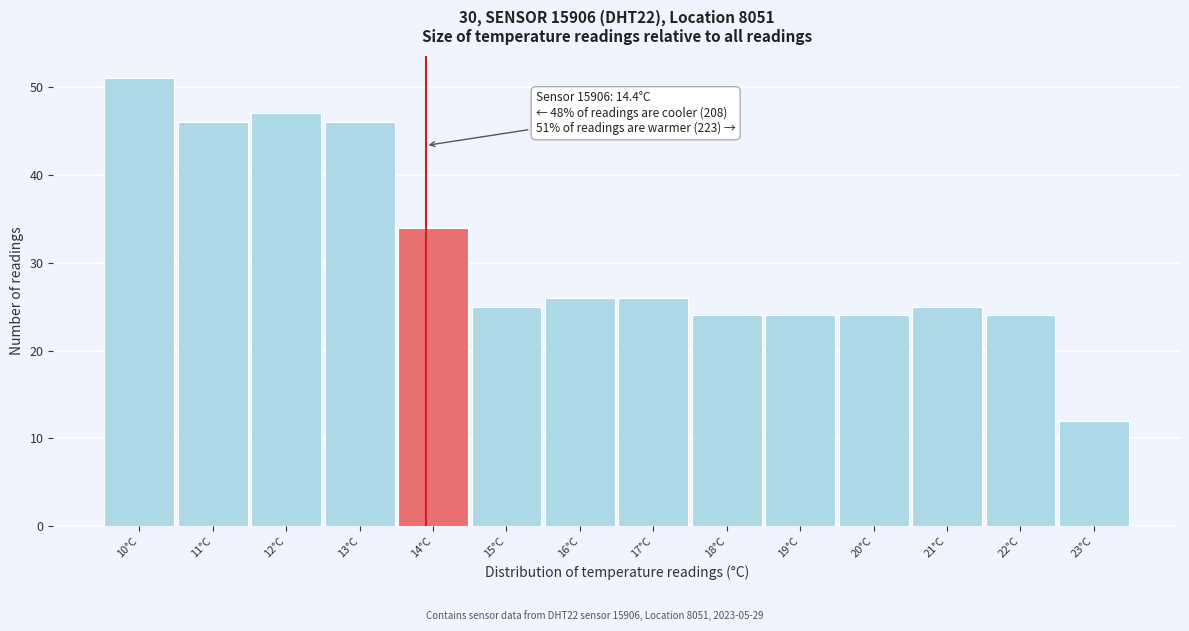

Reading left to right, list all the values displayed in this chart.

10°C=51	11°C=46	12°C=47	13°C=46	14°C=34	15°C=25	16°C=26	17°C=26	18°C=24	19°C=24	20°C=24	21°C=25	22°C=24	23°C=12